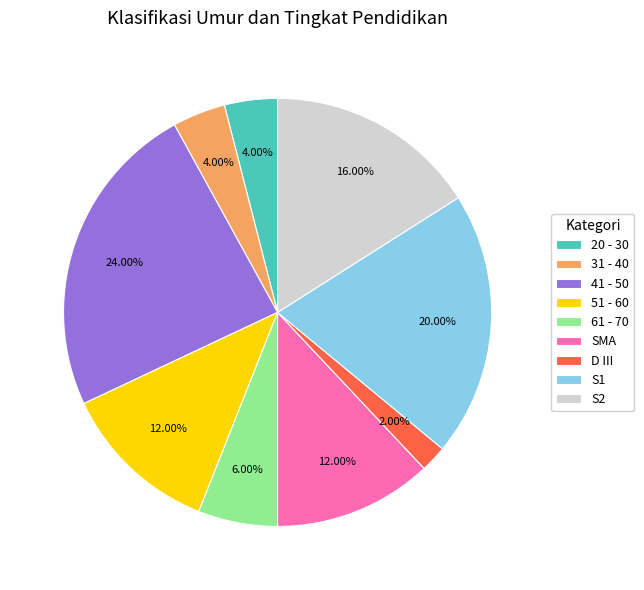

To the nearest percent, what is the difference between the 31 - 40 and SMA slice percentages?

8%